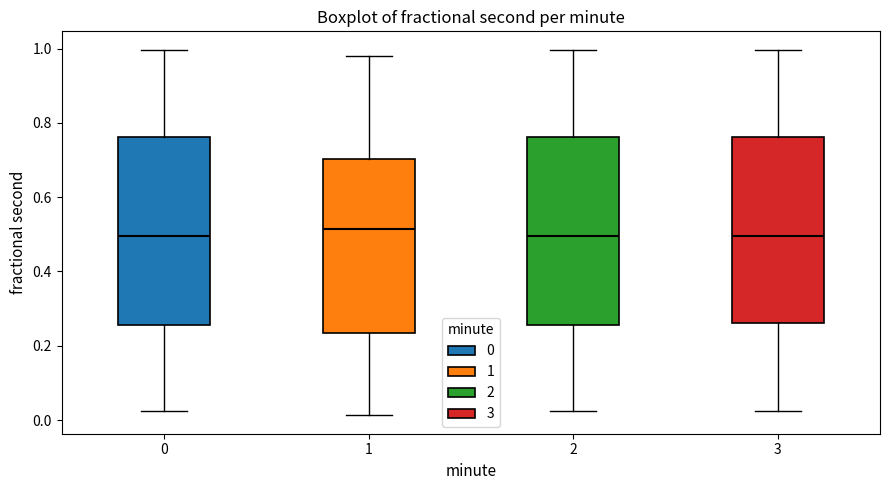

Where is the lower edge of the box at x = 0 on the y-axis? The values are not printed on the chart, so give them approximately, as read against the axis.

0.26